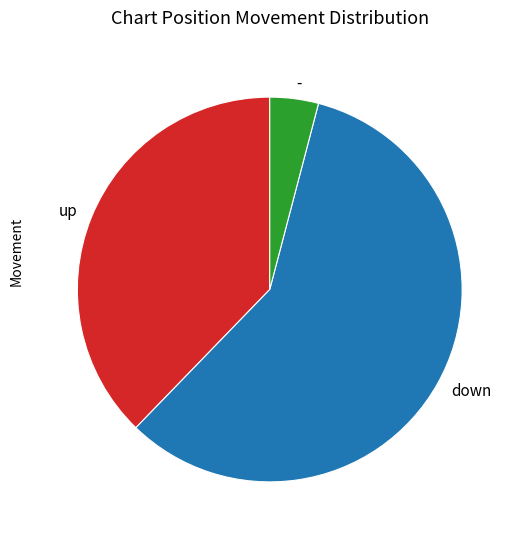

What is the ratio of the value at - to the value at down?

0.1